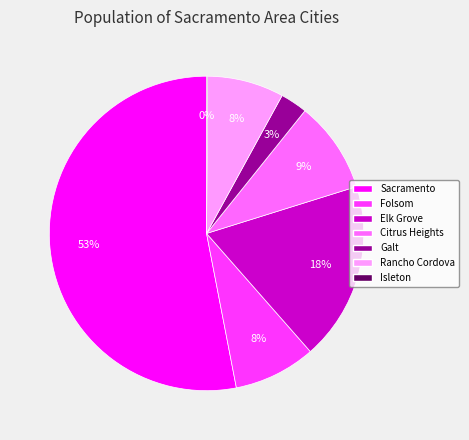

Is there a majority slice in this chart?

Yes